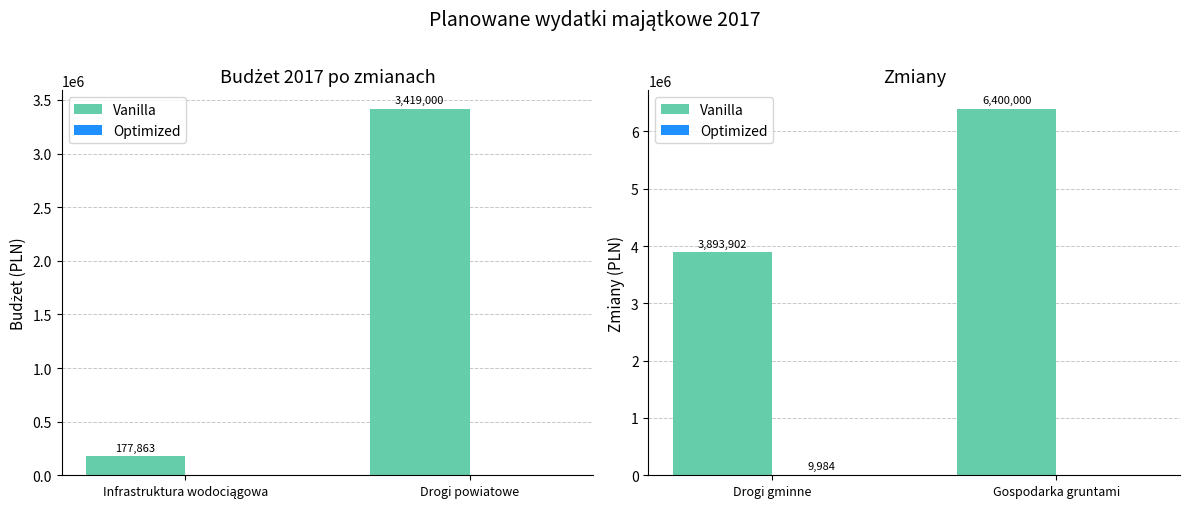

Is it true that Optimized equals -4143 at Gospodarka gruntami?

False